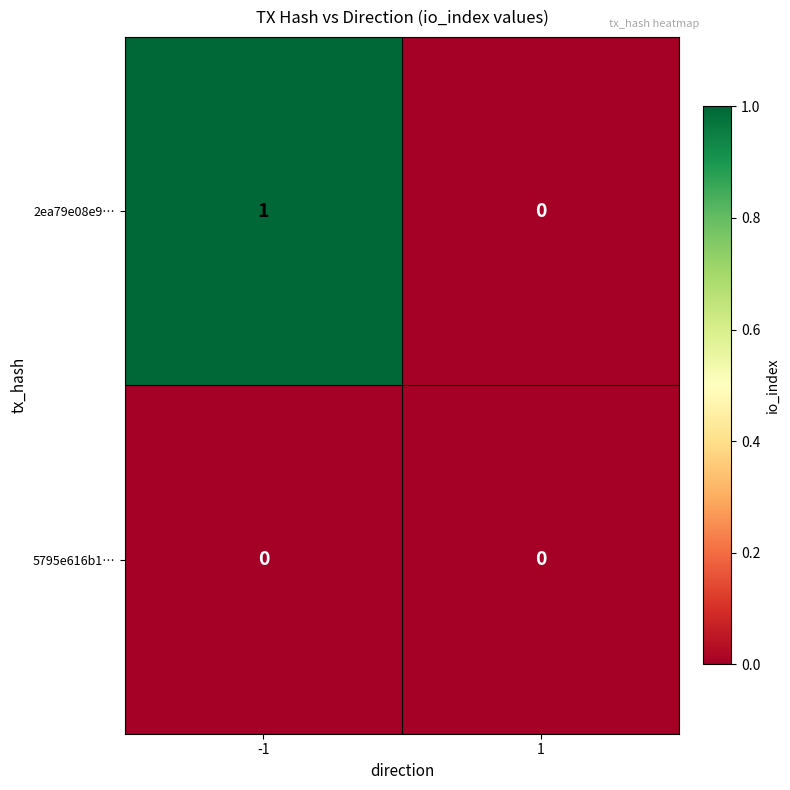

The value of 2ea79e08e9… at -1 is 2. True or false?

False